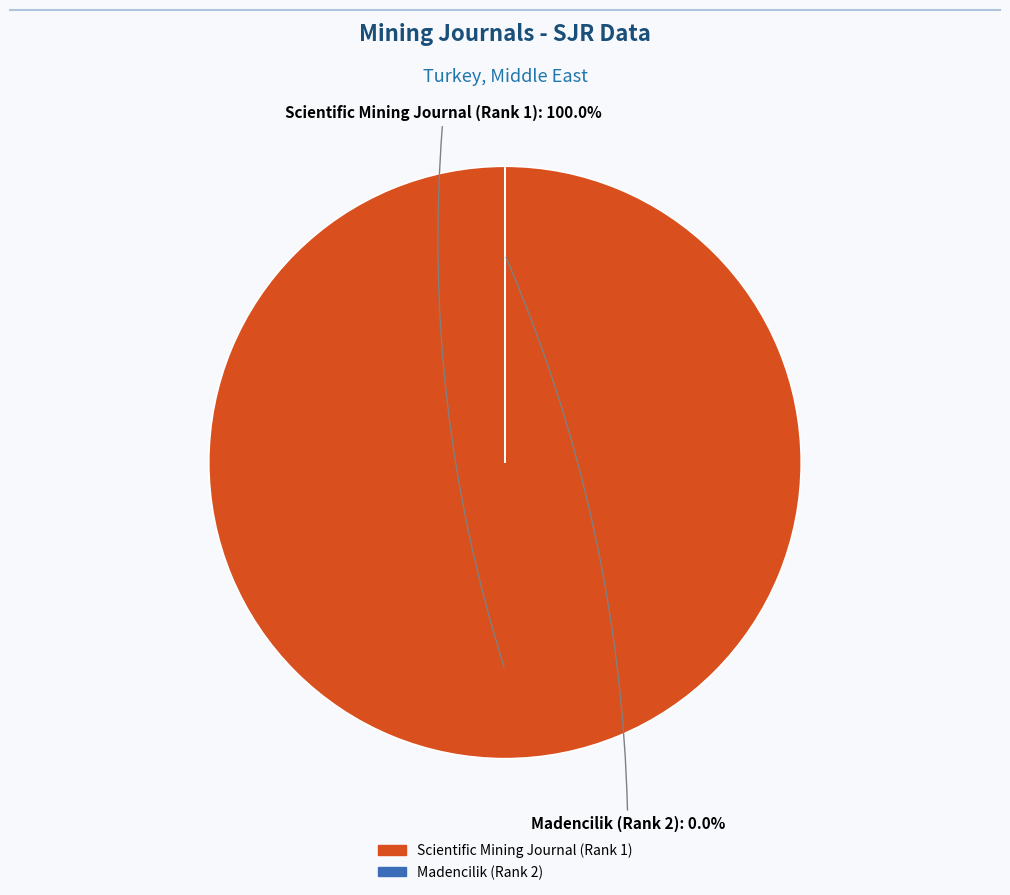

Is it true that Madencilik (Rank 2) is 0% of the pie?

True